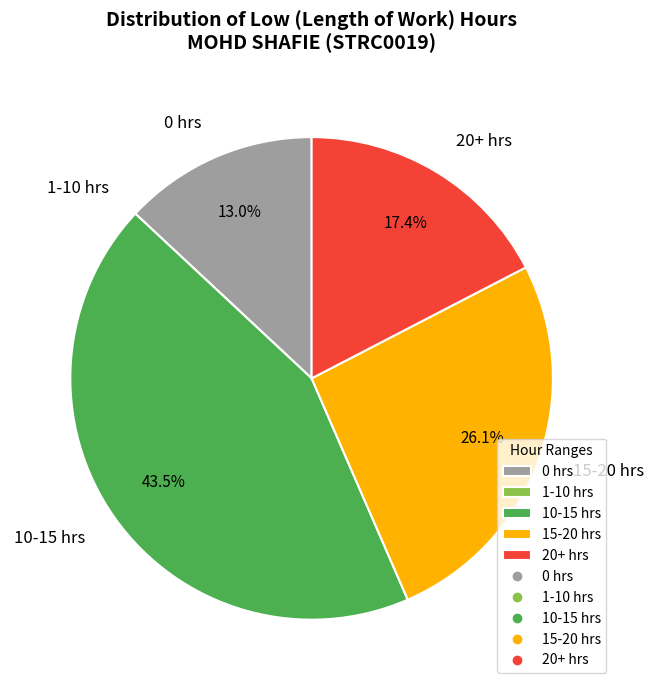

Is the sum of 15-20 hrs and 10-15 hrs greater than half?

Yes